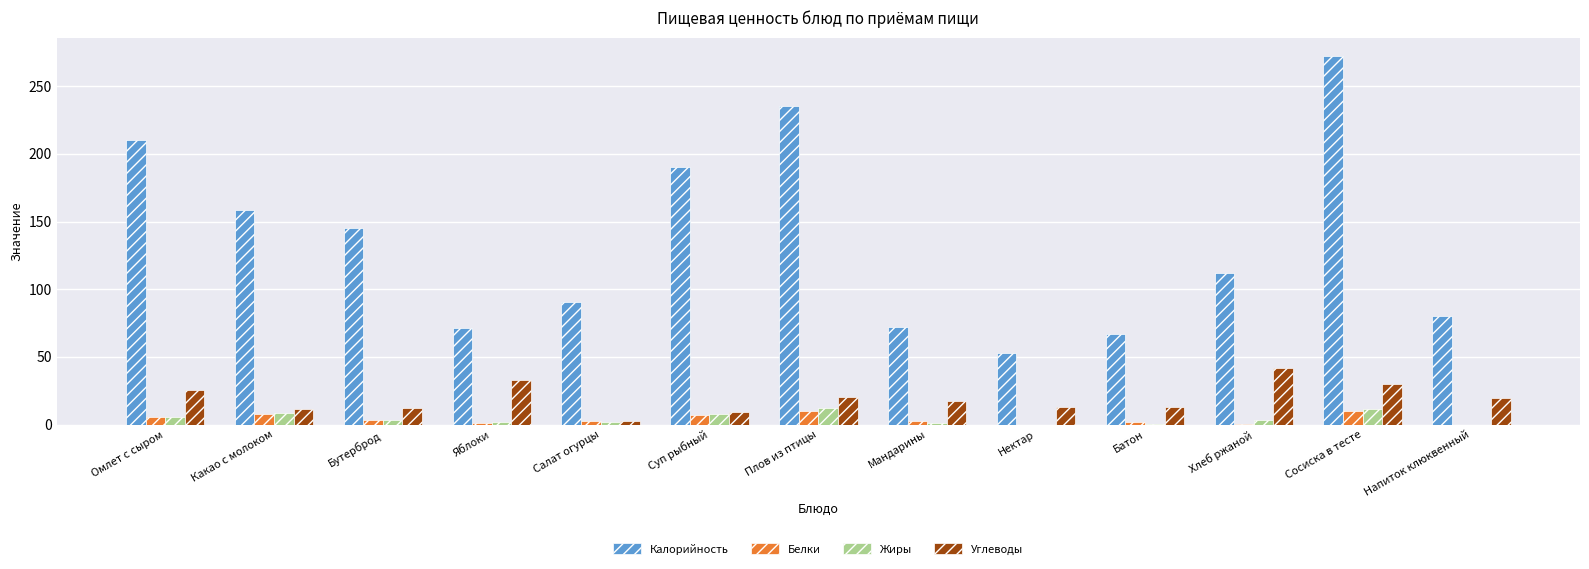

The Углеводы series shows 21.7 at Нектар. True or false?

False